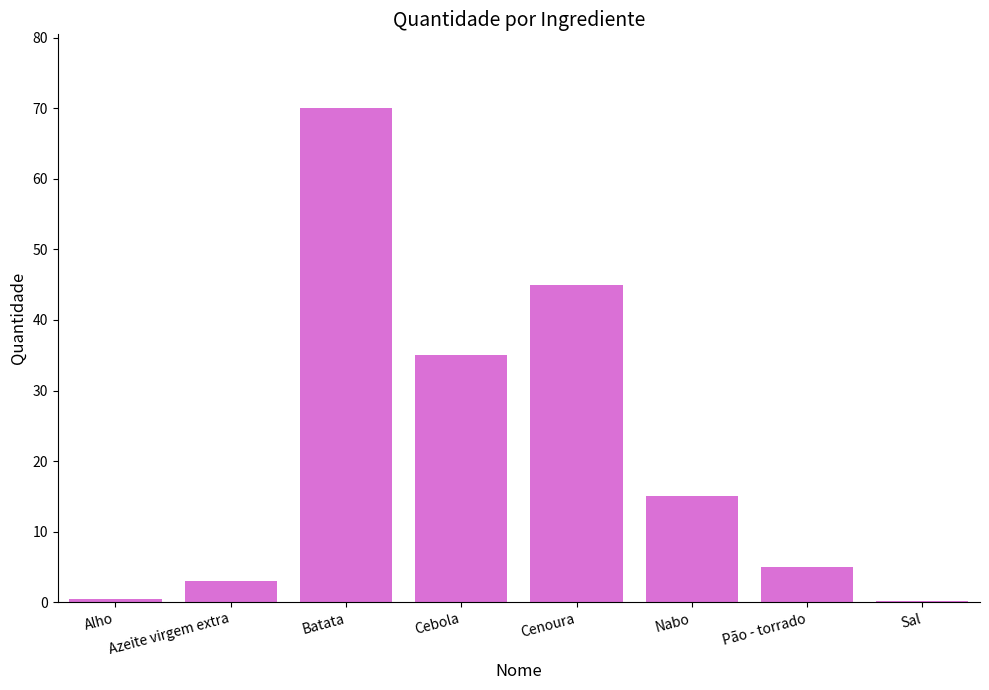

What is the maximum value shown in the chart?

70.0